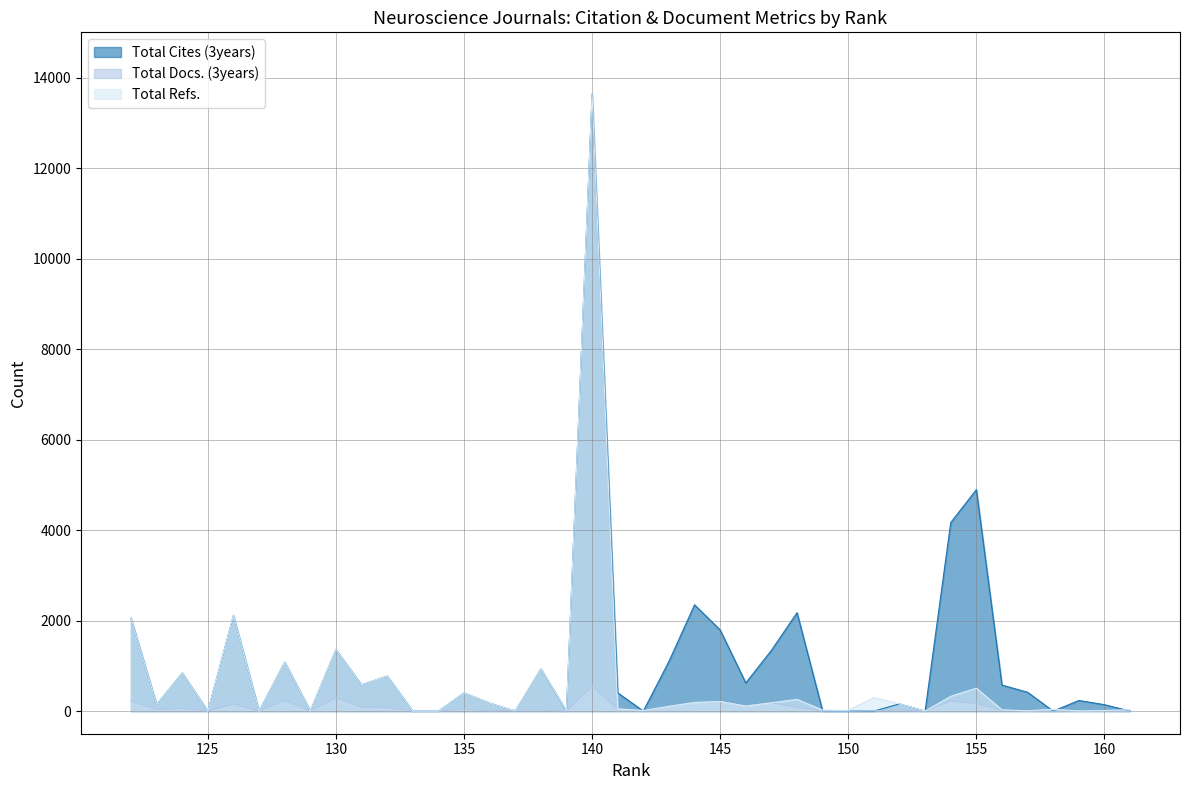

What is the total value across all series at 151?

307